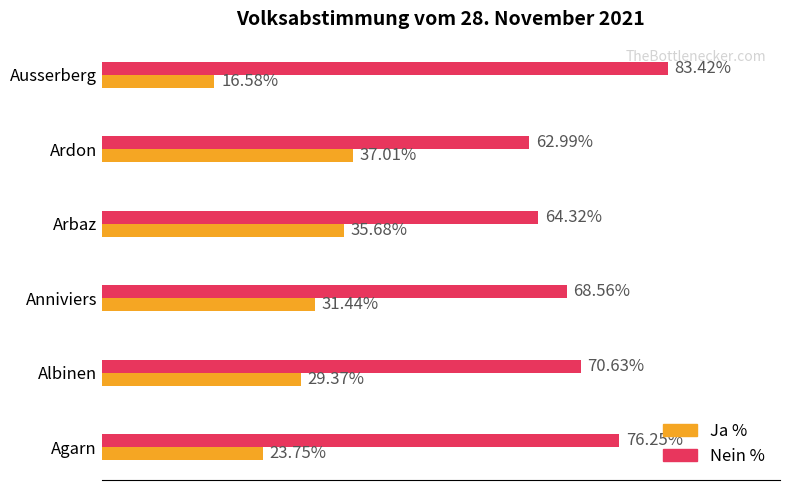

Which series has the largest total across all categories?

Nein %